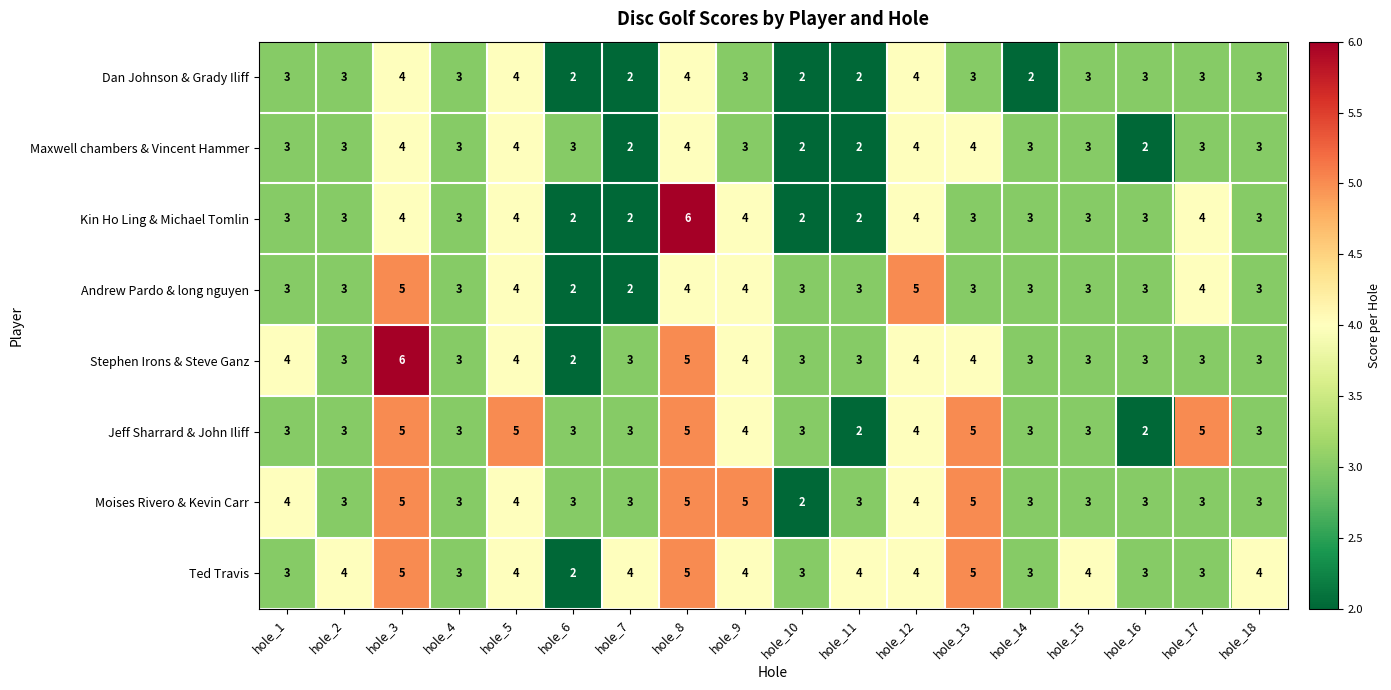

What is the difference between the maximum and minimum values in the Kin Ho Ling & Michael Tomlin series?

4